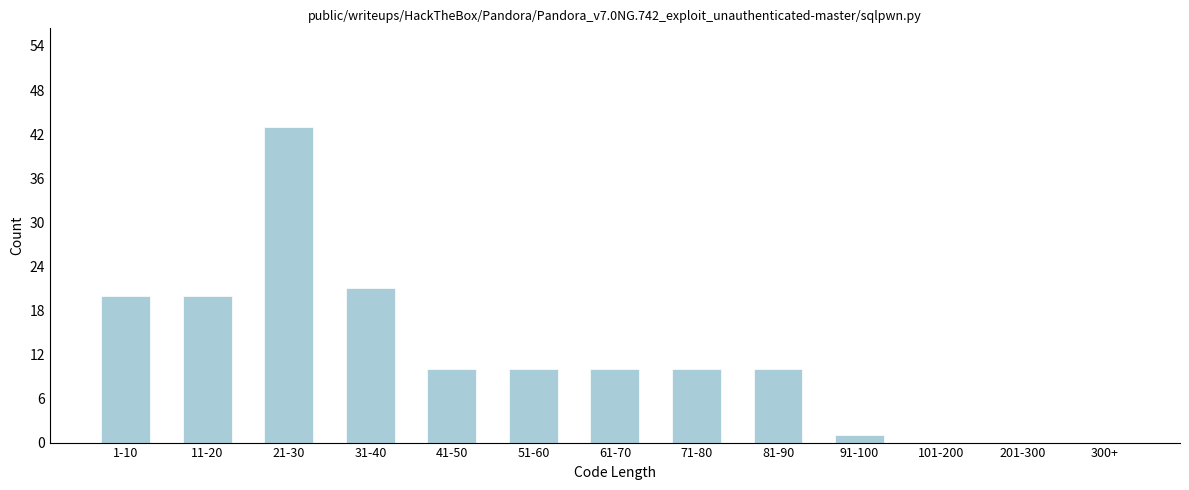

Reading left to right, list all the values displayed in this chart.

1-10=20	11-20=20	21-30=43	31-40=21	41-50=10	51-60=10	61-70=10	71-80=10	81-90=10	91-100=1	101-200=0	201-300=0	300+=0